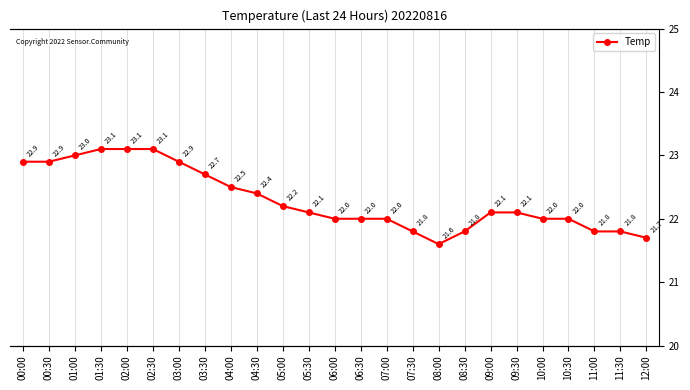

How many values exceed 22?

14